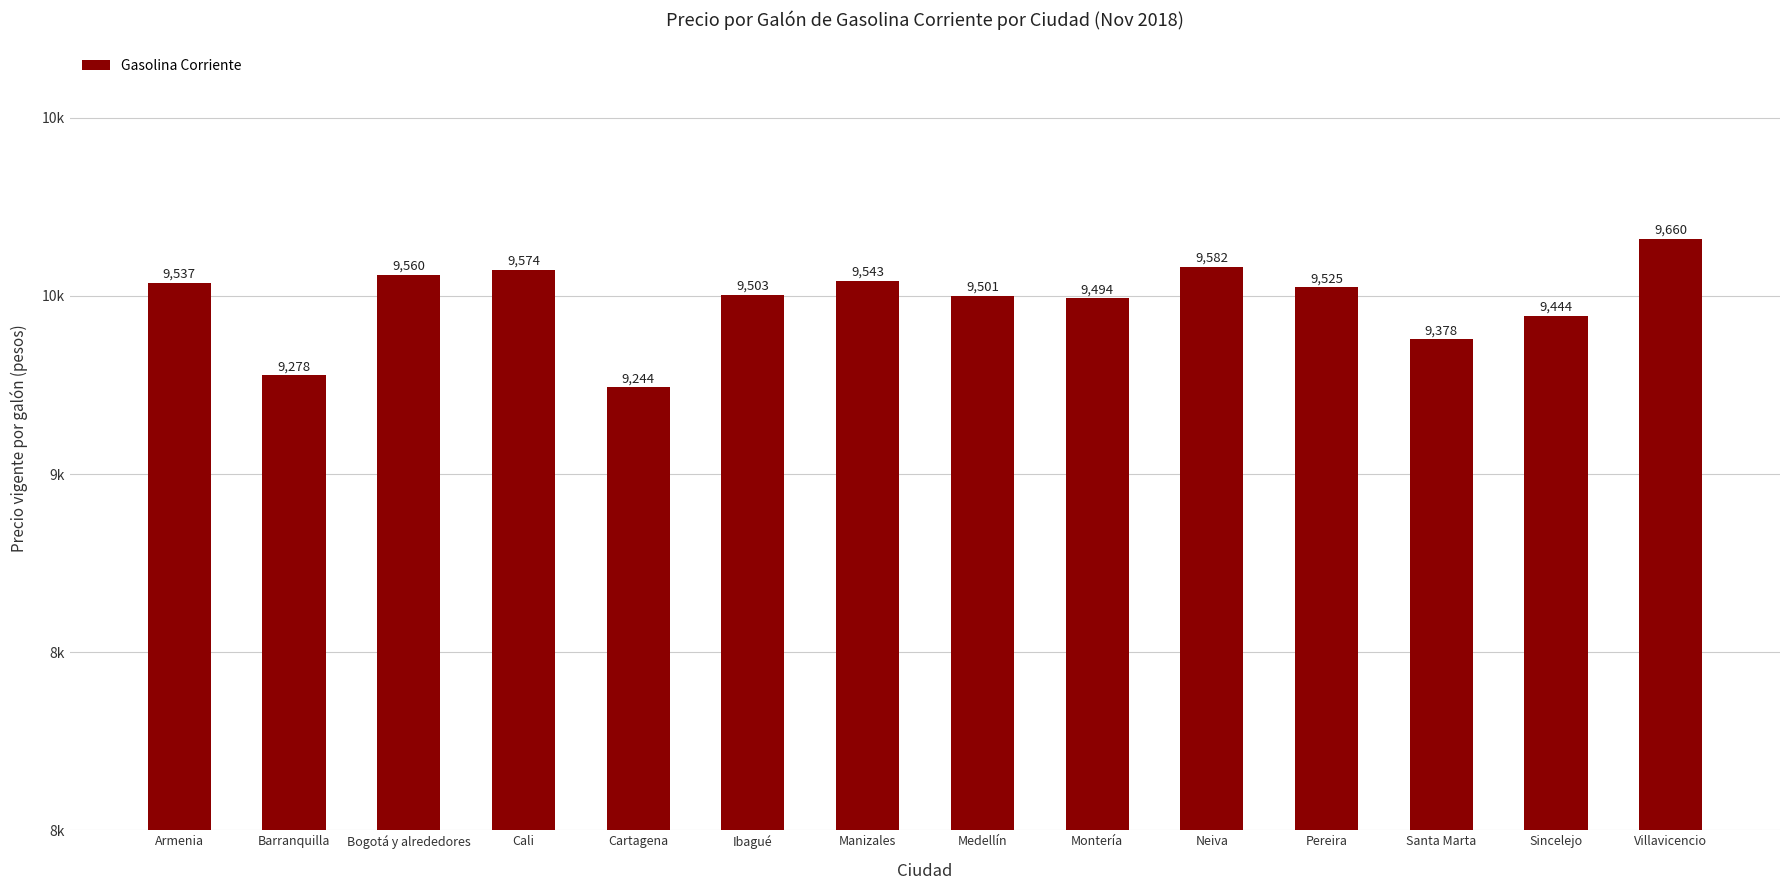

Reading left to right, list all the values displayed in this chart.

Armenia=9537	Barranquilla=9278	Bogotá y alrededores=9560	Cali=9574	Cartagena=9244	Ibagué=9503	Manizales=9543	Medellín=9501	Montería=9494	Neiva=9582	Pereira=9525	Santa Marta=9378	Sincelejo=9444	Villavicencio=9660